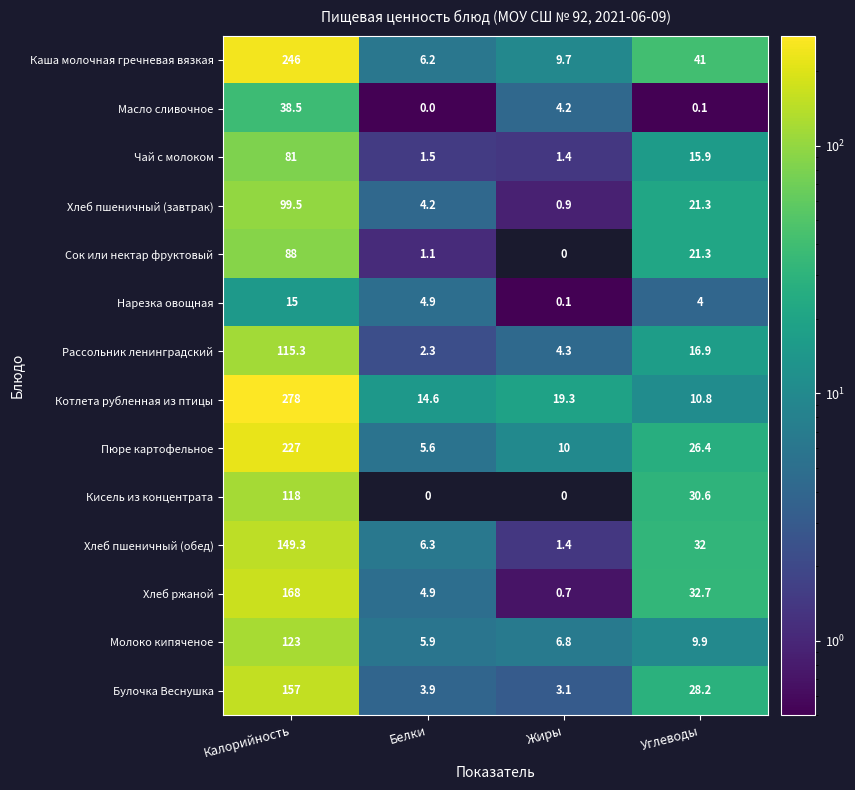

What is the maximum value shown in the chart?

278.0